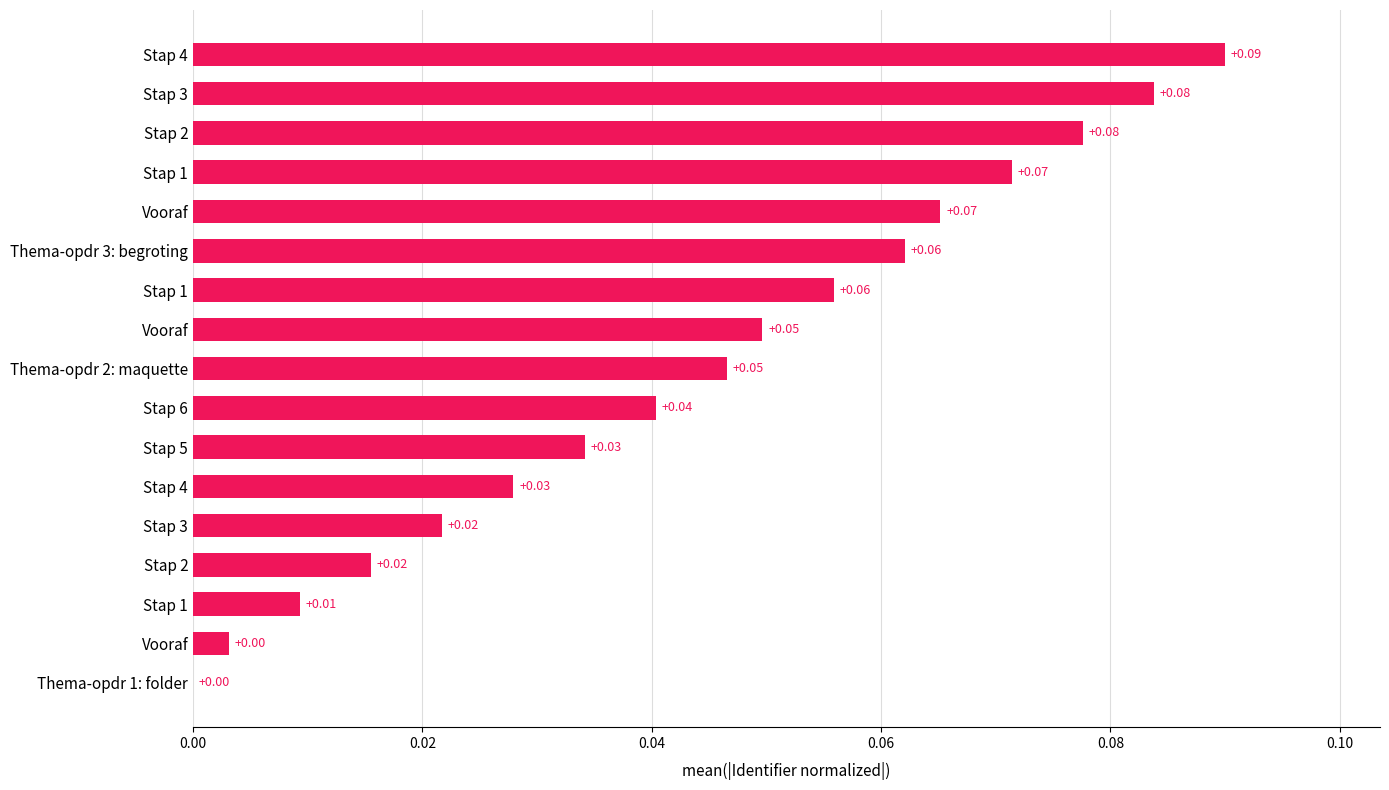

How many values are above zero?

16